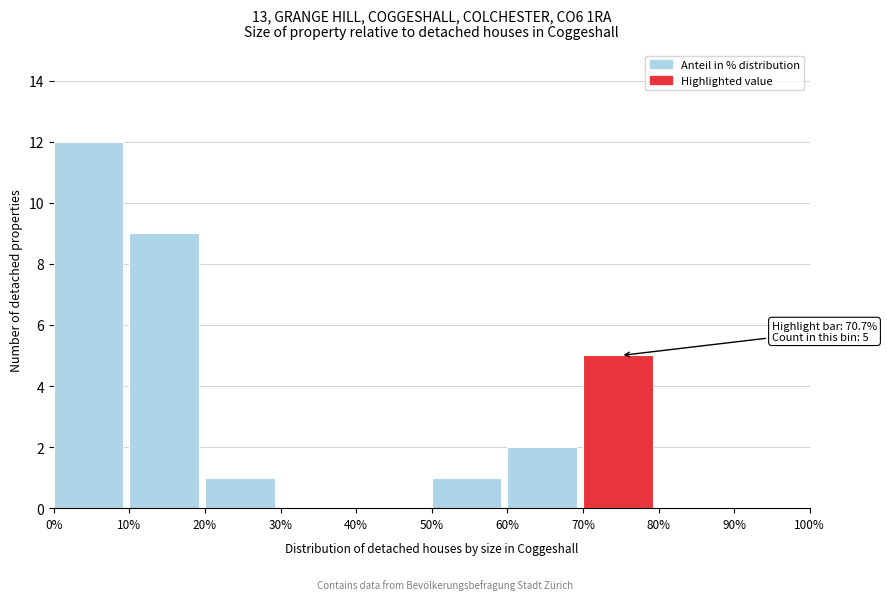

Over which range of the x-axis is the bar tallest?

0% to 10%